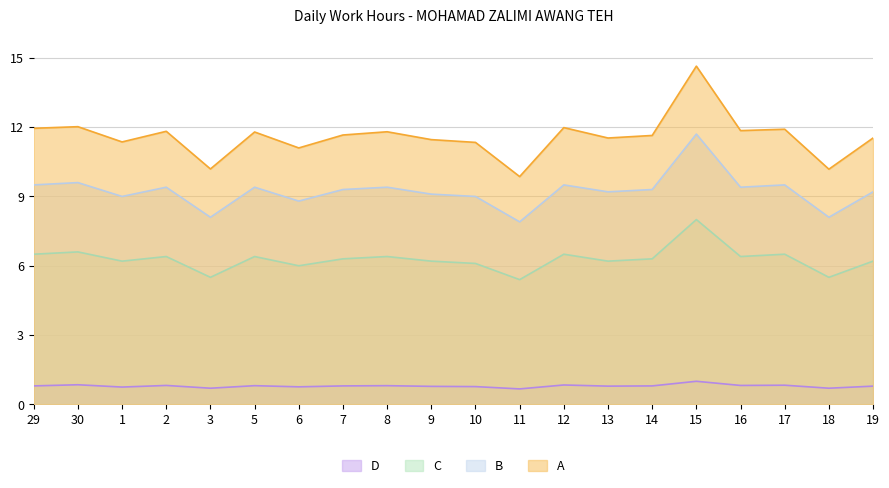

Between 8 and 16, which is larger?

16